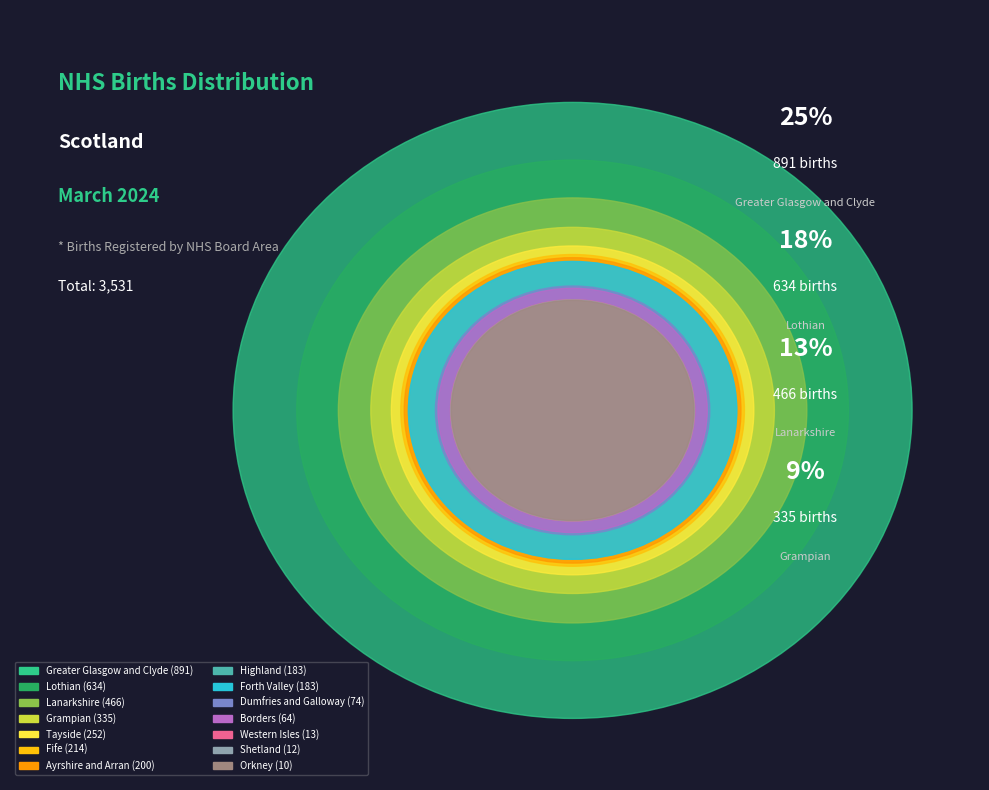

The Grampian slice represents 9% of the pie. True or false?

True